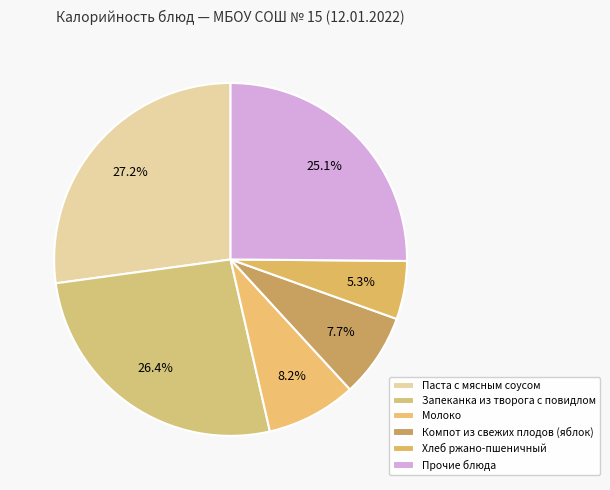

How many segments does this pie chart have?

6